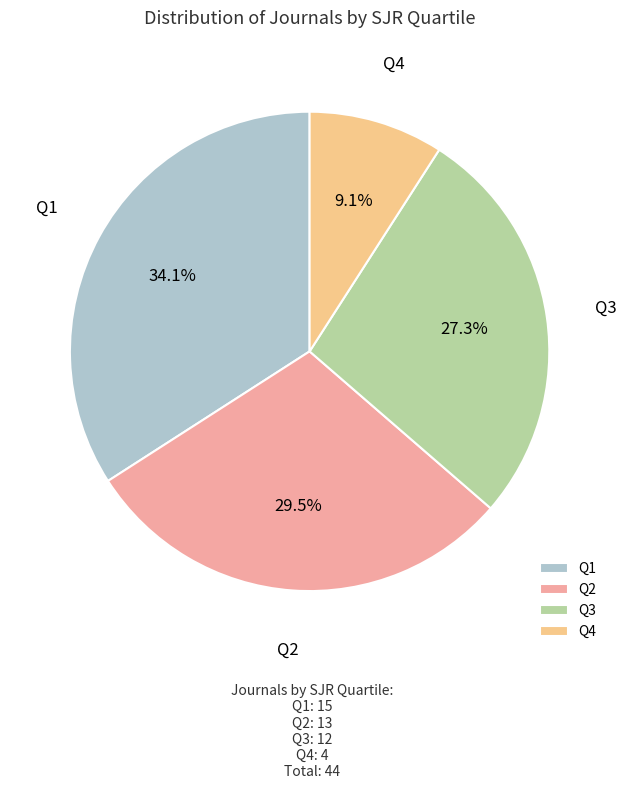

Rank the categories by value from highest to lowest.

Q1, Q2, Q3, Q4